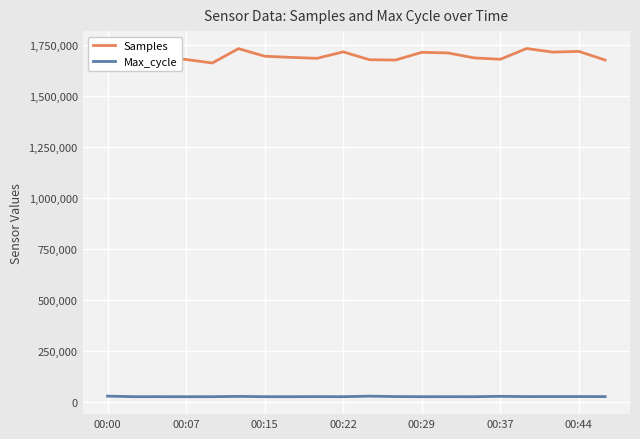

How many categories are shown in the chart?

20